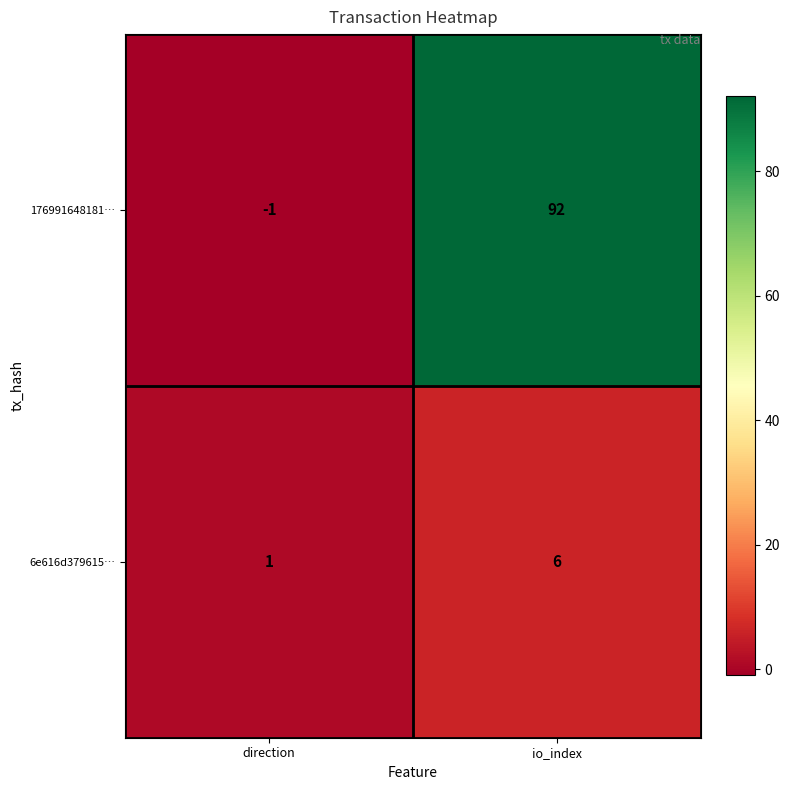

Is it true that 6e616d379615… equals 0 at direction?

False